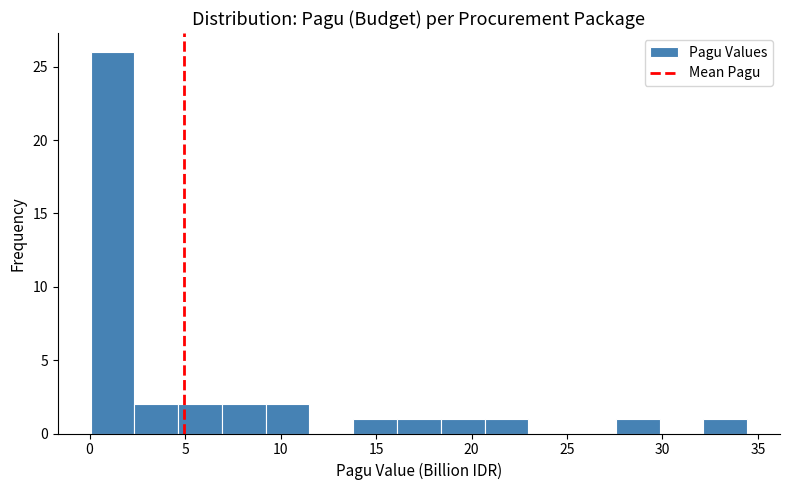

Which range on the x-axis has the tallest bar?

0.0 to 2.5